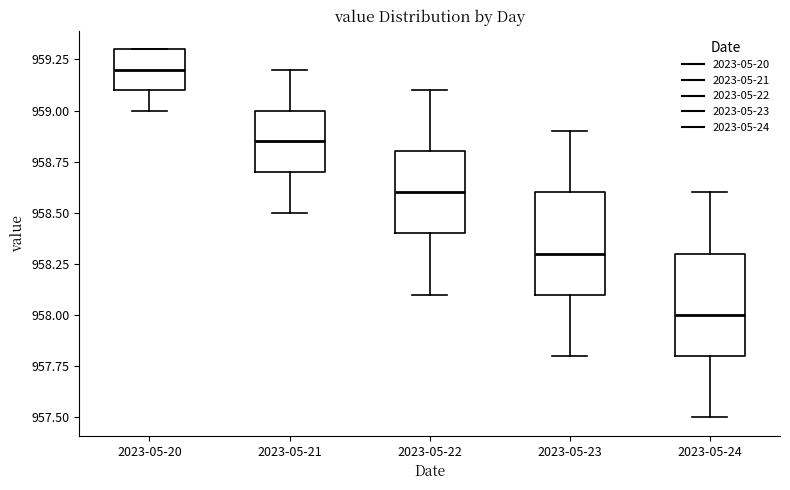

Reading left to right, transcribe this box plot: for each box, give where its median line is, the range the box spans, and where its two whiskers end, as read against the y-axis. The values are not printed on the chart, so give them approximately, as read against the axis.

2023-05-20: median 959.20, box 959.10 to 959.30, whiskers 959.00 to 959.30
2023-05-21: median 958.85, box 958.70 to 959.00, whiskers 958.50 to 959.20
2023-05-22: median 958.60, box 958.40 to 958.80, whiskers 958.10 to 959.10
2023-05-23: median 958.30, box 958.10 to 958.60, whiskers 957.80 to 958.90
2023-05-24: median 958.00, box 957.80 to 958.30, whiskers 957.50 to 958.60